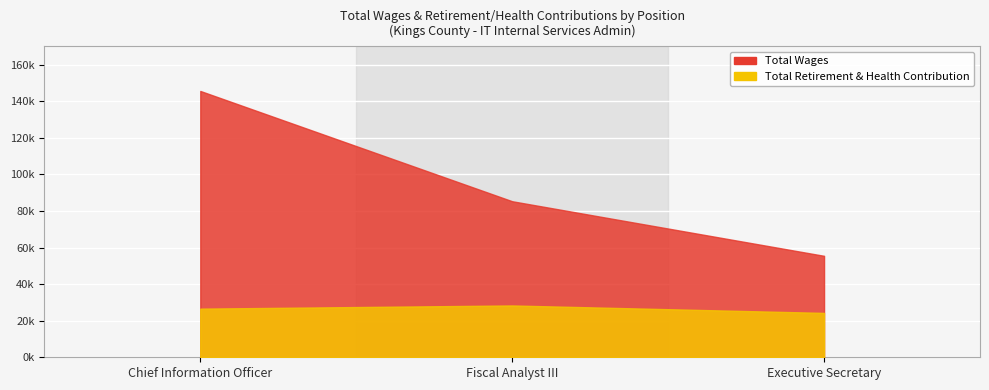

Which series has the largest total across all categories?

Total Wages